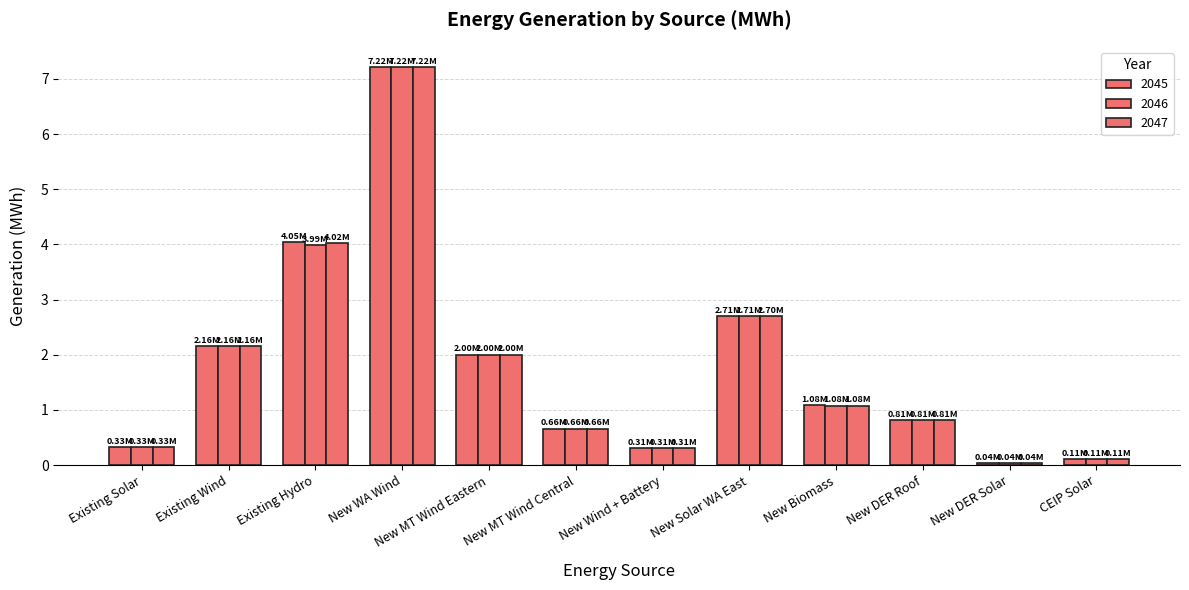

Rank the categories by 2046 value from lowest to highest.

New DER Solar, CEIP Solar, New Wind + Battery, Existing Solar, New MT Wind Central, New DER Roof, New Biomass, New MT Wind Eastern, Existing Wind, New Solar WA East, Existing Hydro, New WA Wind